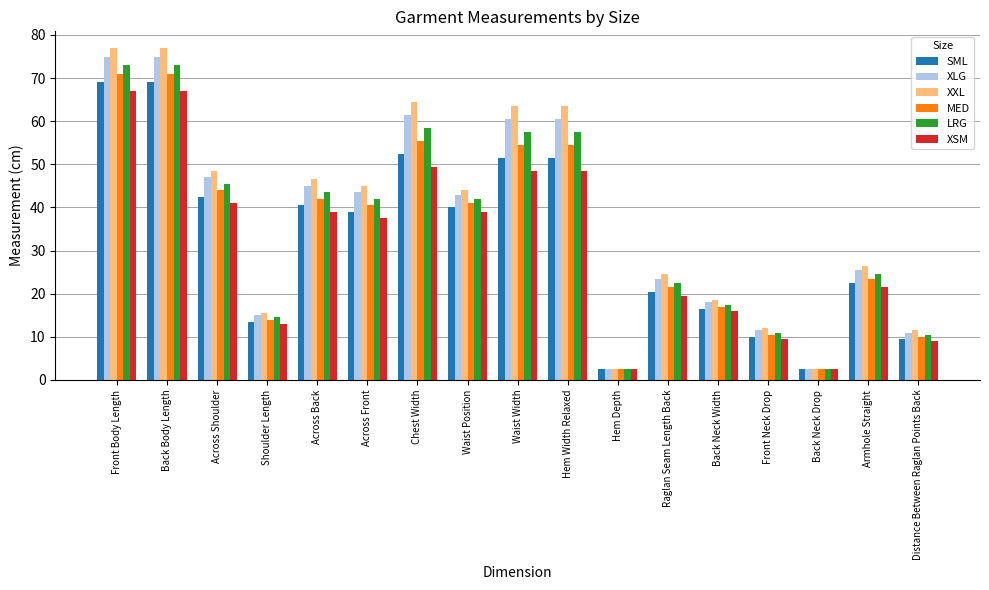

At how many categories does at least one series exceed 42?

9